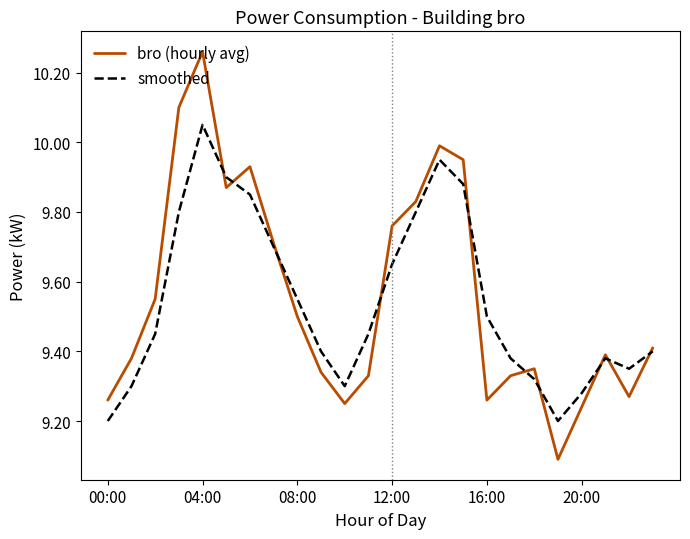

Which series has the largest range (max minus min)?

bro (hourly avg)